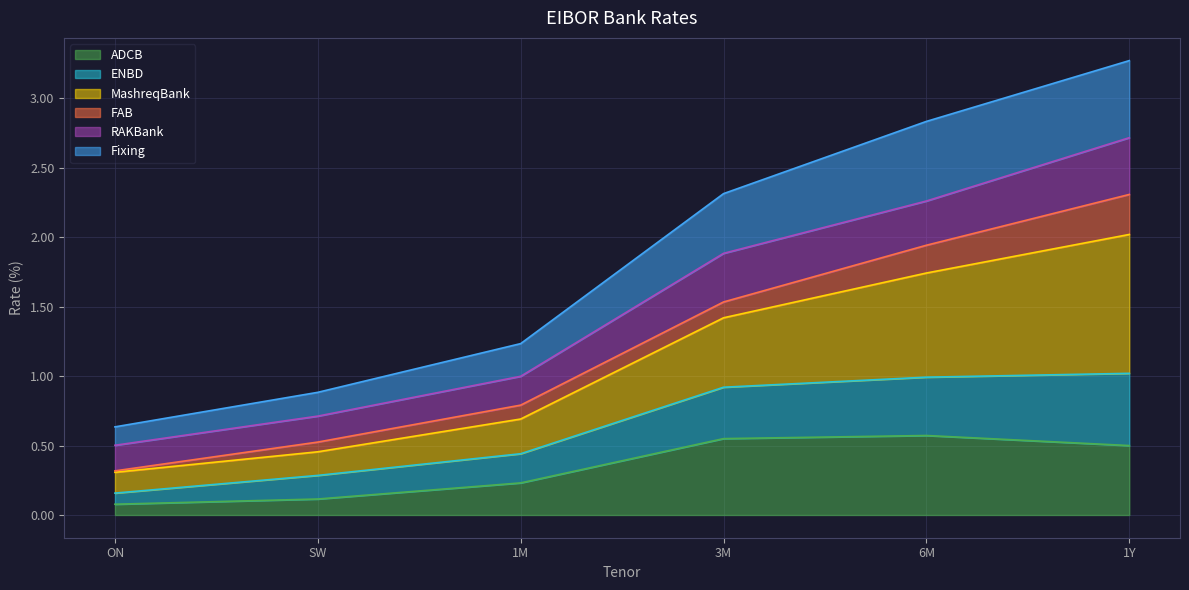

What is the total value across all series at 6M?

2.8